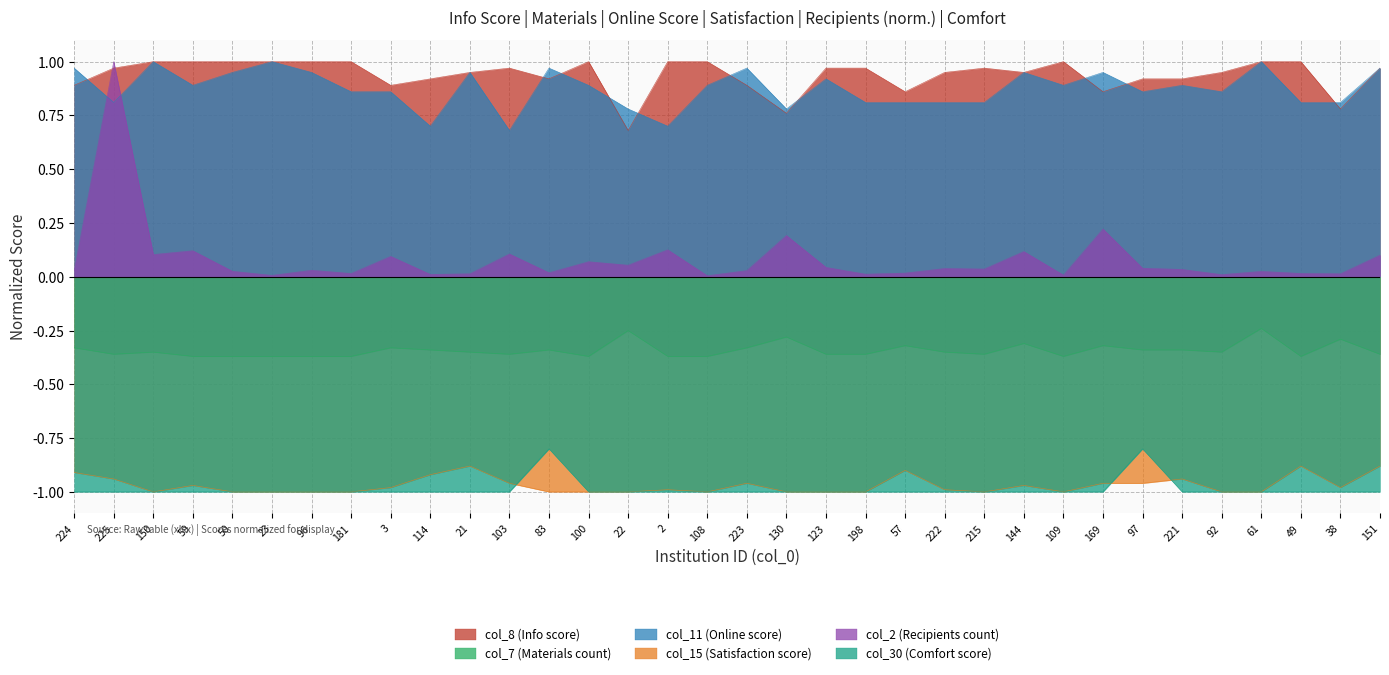

At which category does the chart reach its minimum across all series?

150